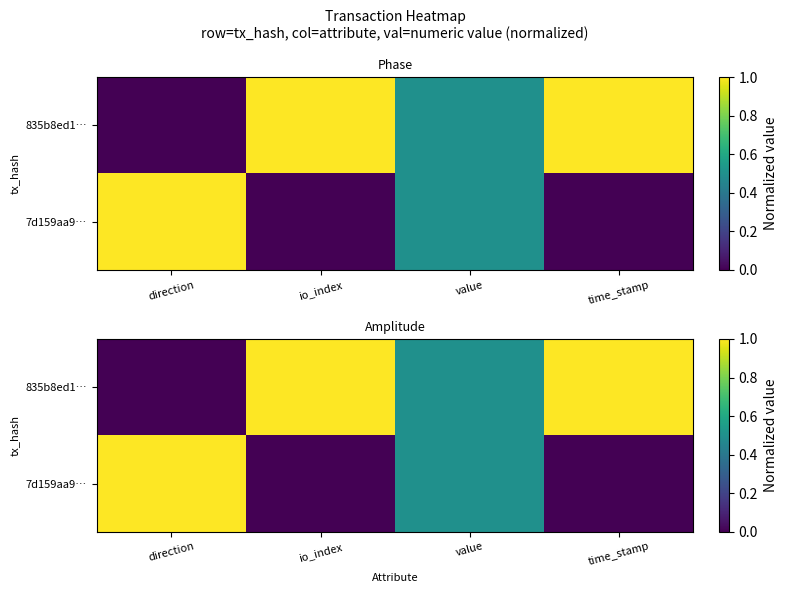

List the labels in order of 7d159aa9… value, smallest first.

io_index, time_stamp, value, direction